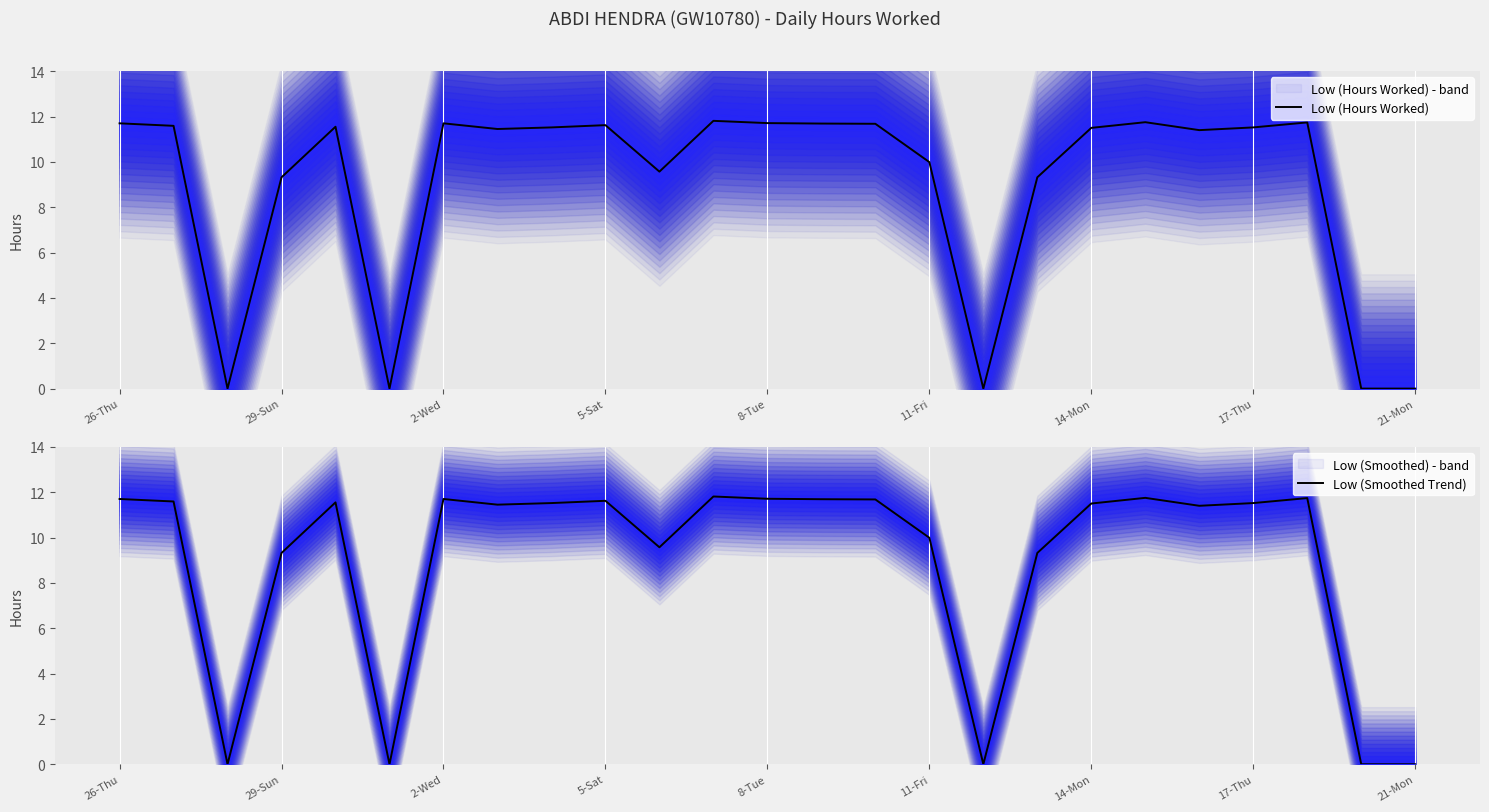

Is it true that Low (Hours Worked) equals 11.5 at 17-Thu?

True